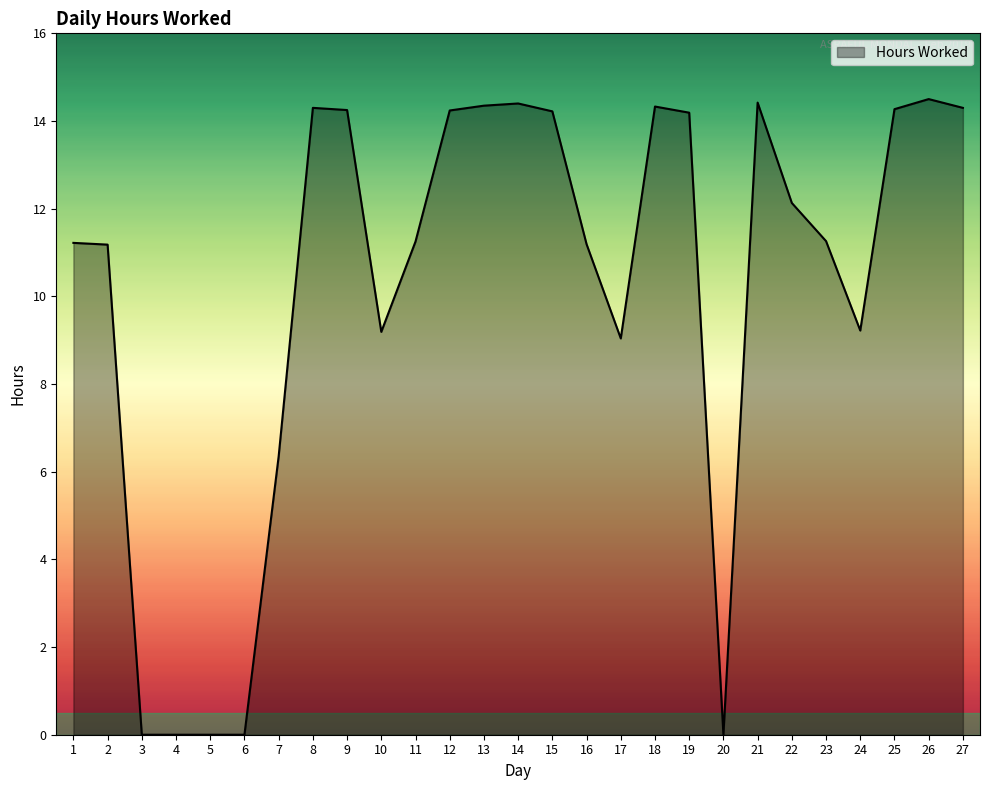

What is the ratio of the value at 7 to the value at 25?

0.4